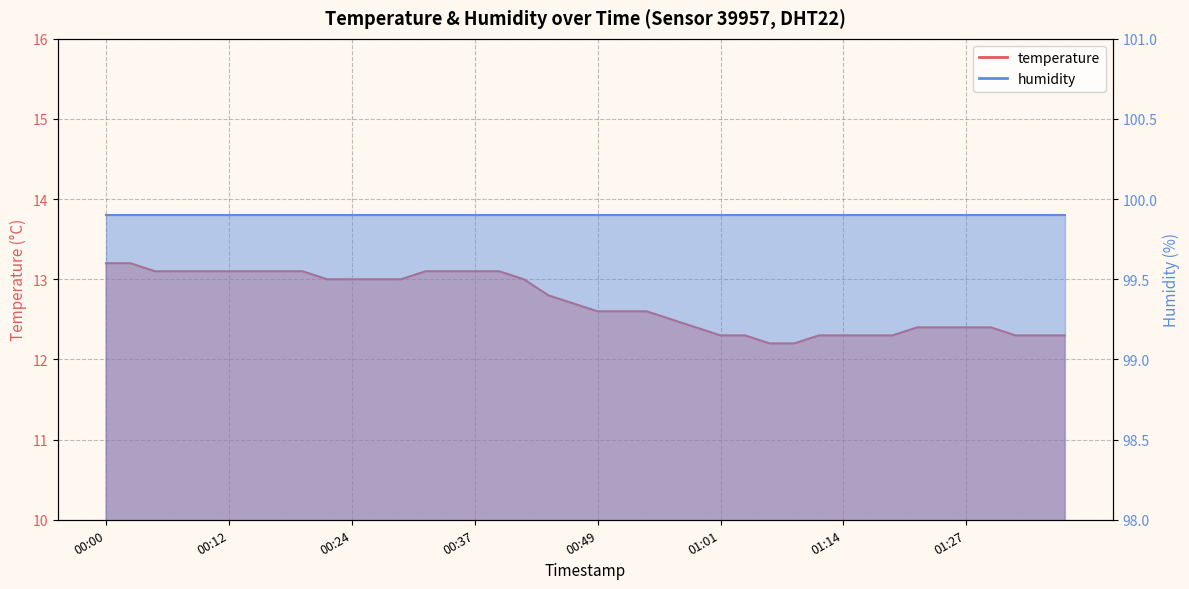

Reading left to right, extract all data points from this chart.

13.2	13.2	13.1	13.1	13.1	13.1	13.1	13.1	13.1	13.0	13.0	13.0	13.0	13.1	13.1	13.1	13.1	13.0	12.8	12.7	12.6	12.6	12.6	12.5	12.4	12.3	12.3	12.2	12.2	12.3	12.3	12.3	12.3	12.4	12.4	12.4	12.4	12.3	12.3	12.3